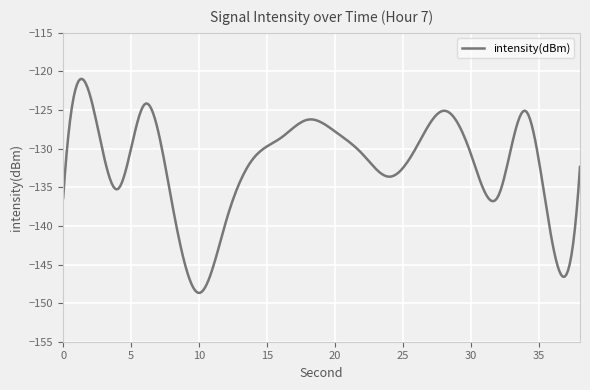

What is the smallest value displayed?

-148.7